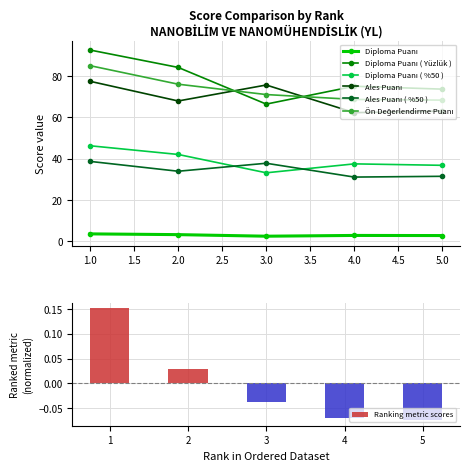

True or false: Ales Puanı ( %50 ) has a value of 34.0 at 2.

True